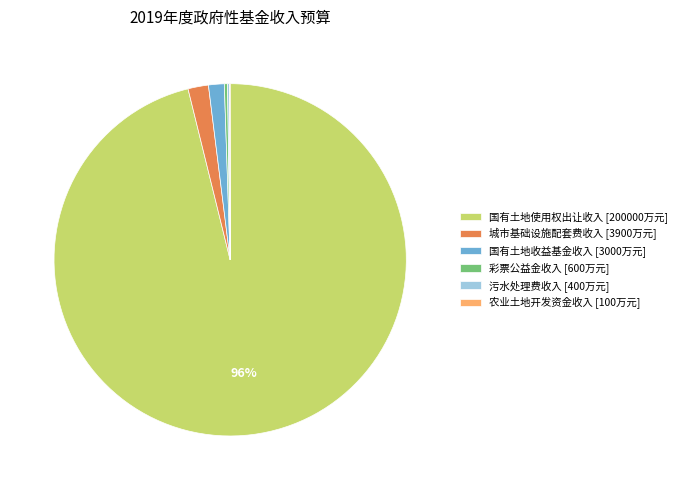

To the nearest percent, what is the combined percentage of 国有土地收益基金收入 [3000万元] and 国有土地使用权出让收入 [200000万元]?

98%